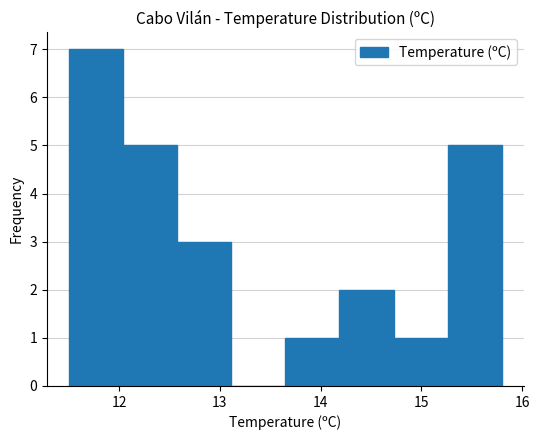

Reading left to right, list every bar in this chart as the range it spans on the x-axis followed by its height. Neither the bar edges nor the heights are printed on the chart, so give them approximately, as read against the axes.

11.5 to 12.0: 7
12.0 to 12.6: 5
12.6 to 13.1: 3
13.1 to 13.7: 0
13.7 to 14.2: 1
14.2 to 14.7: 2
14.7 to 15.3: 1
15.3 to 15.8: 5